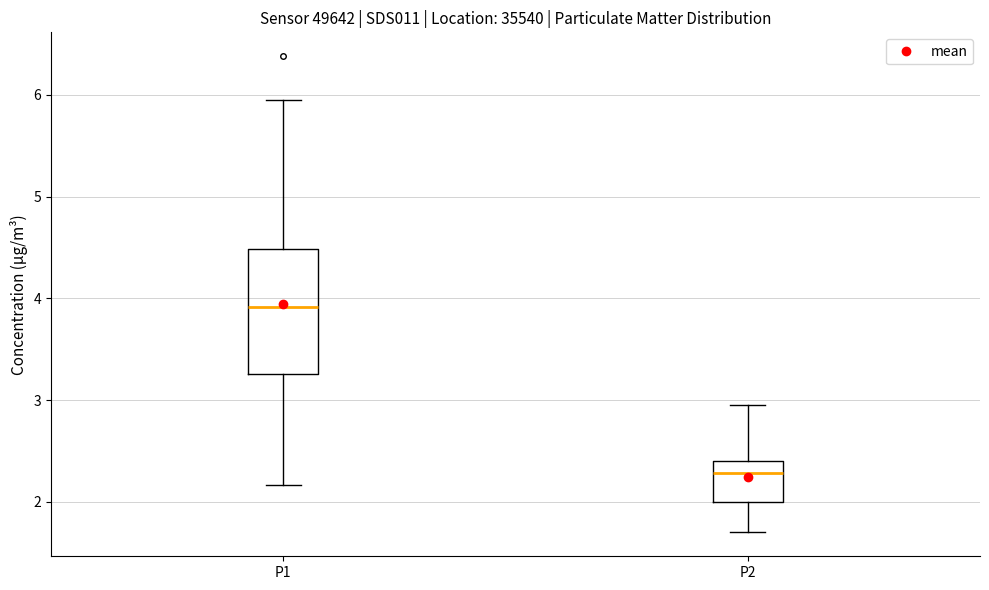

Reading left to right, transcribe this box plot: for each box, give where its median line is, the range the box spans, and where its two whiskers end, as read against the y-axis. The values are not printed on the chart, so give them approximately, as read against the axis.

P1: median 3.9, box 3.3 to 4.5, whiskers 2.2 to 6.0
P2: median 2.3, box 2.0 to 2.4, whiskers 1.7 to 3.0